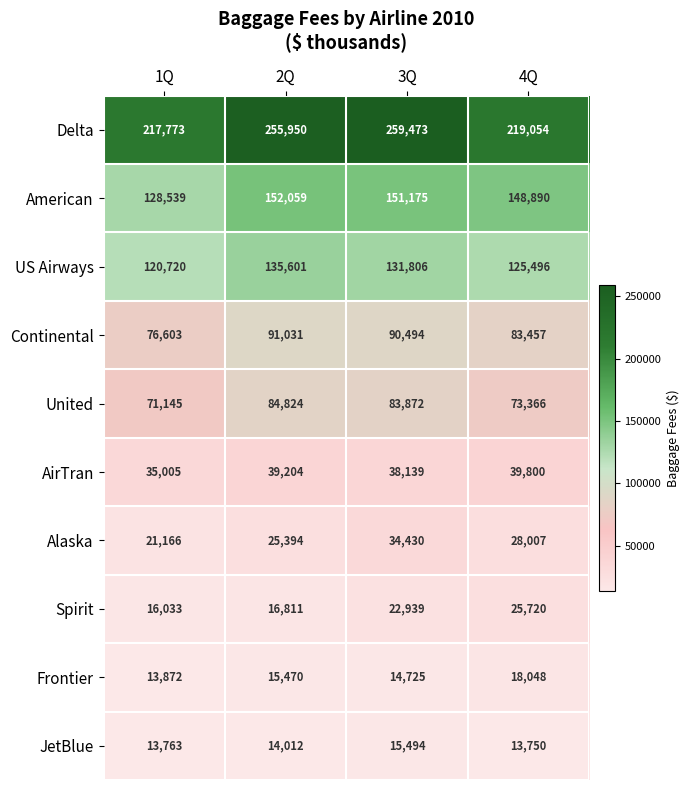

What is the sum of the JetBlue values at 1Q and 3Q?

29257